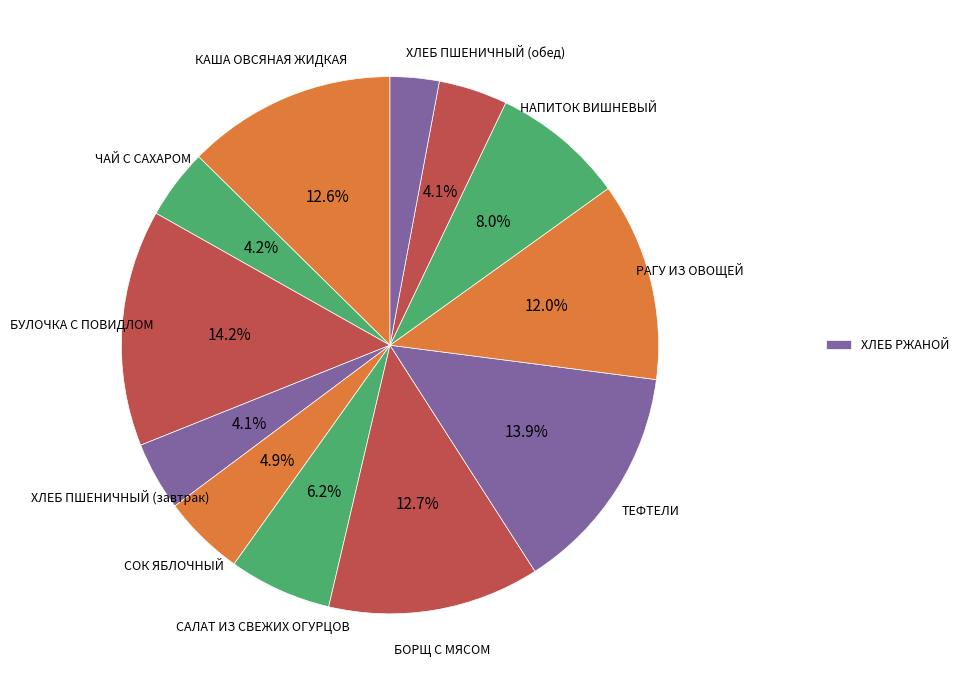

To the nearest percent, what is the difference between the largest and smallest slice percentages?

11%